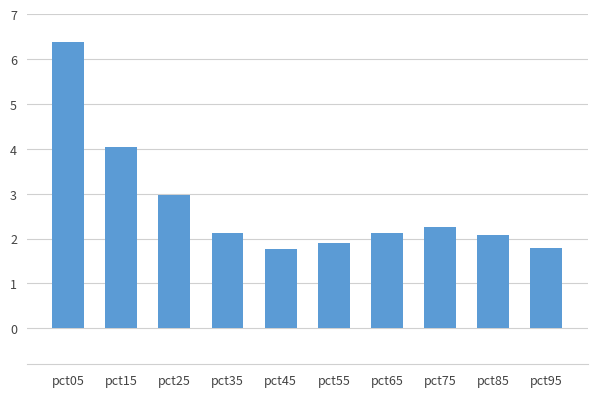

What is the ratio of the value at pct55 to the value at pct95?

1.1